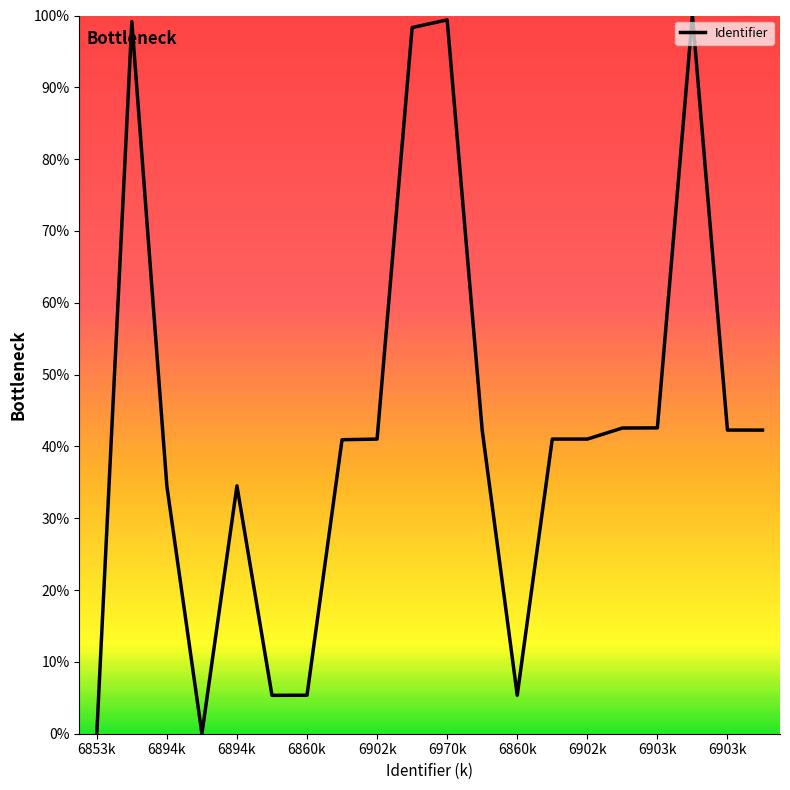

What is the maximum value shown in the chart?

100.0